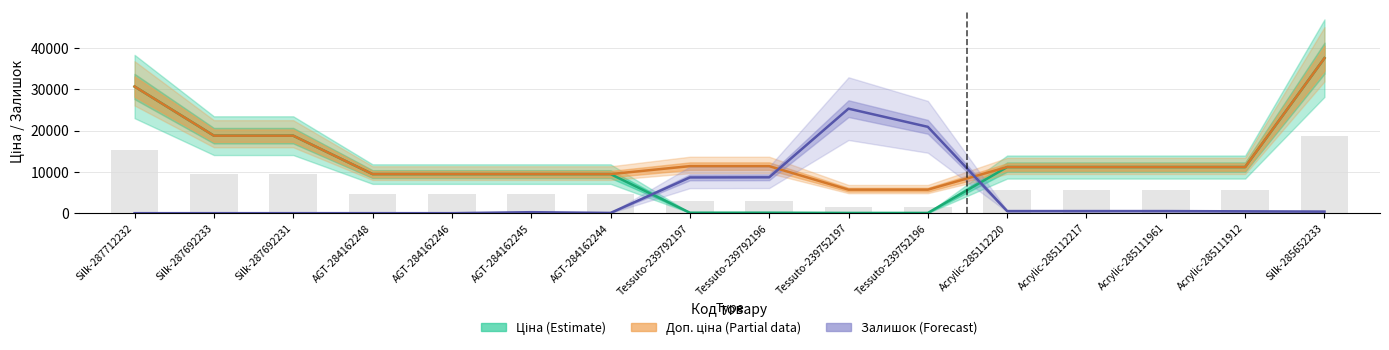

Which category has the lowest value in the Доп. ціна (Partial) series?

Tessuto-239752197